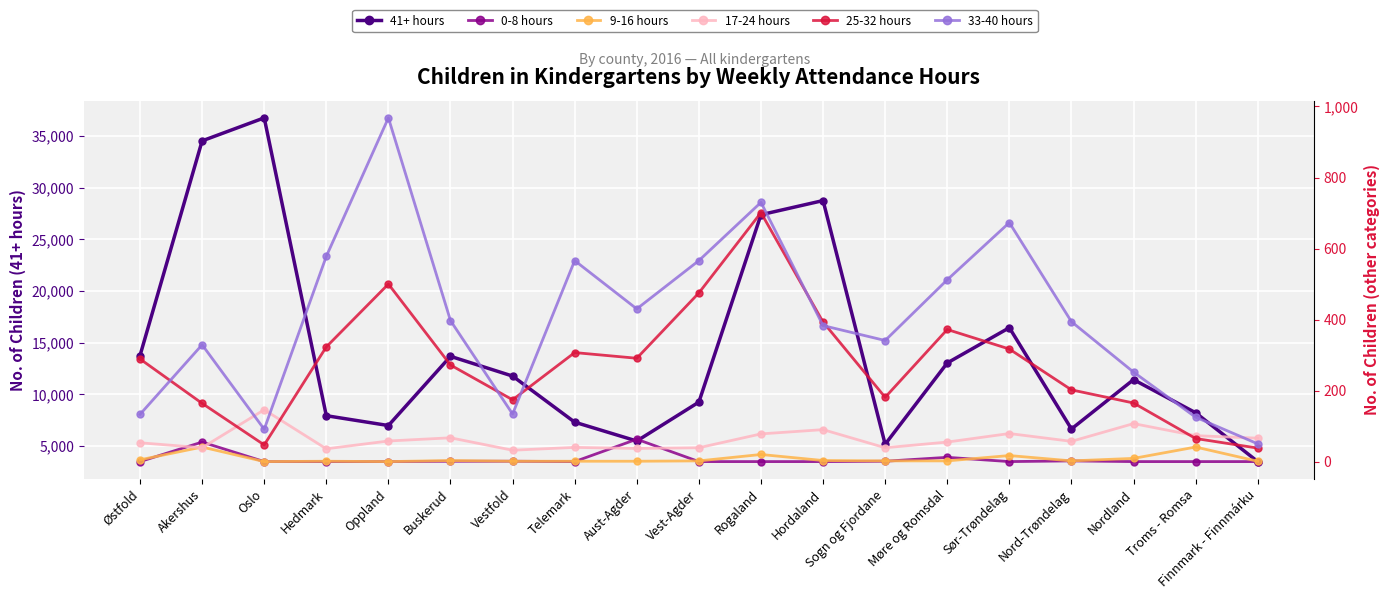

What is the total value across all series at Troms - Romsa?

8533